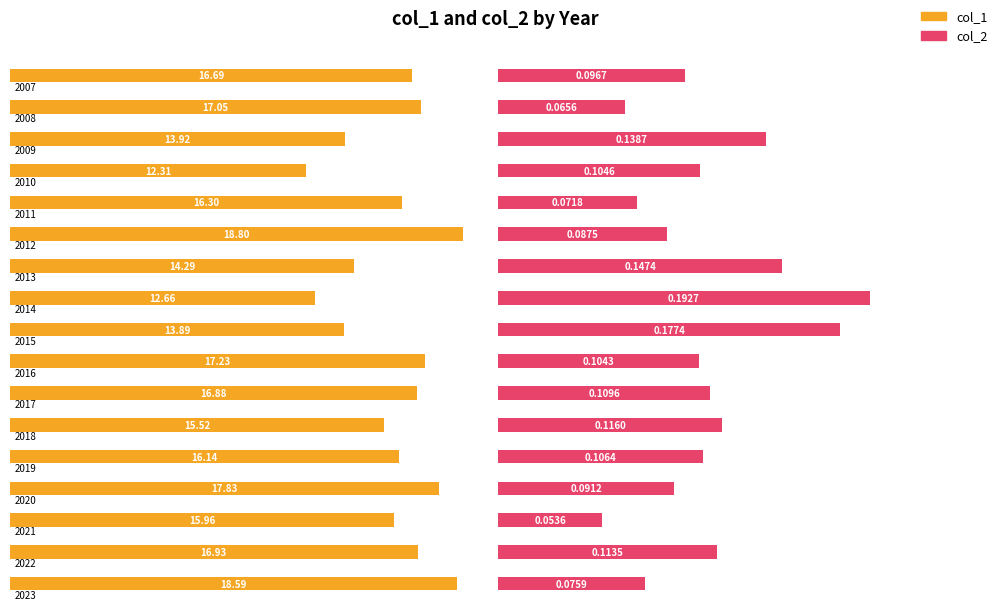

Count the number of data series in this chart.

2